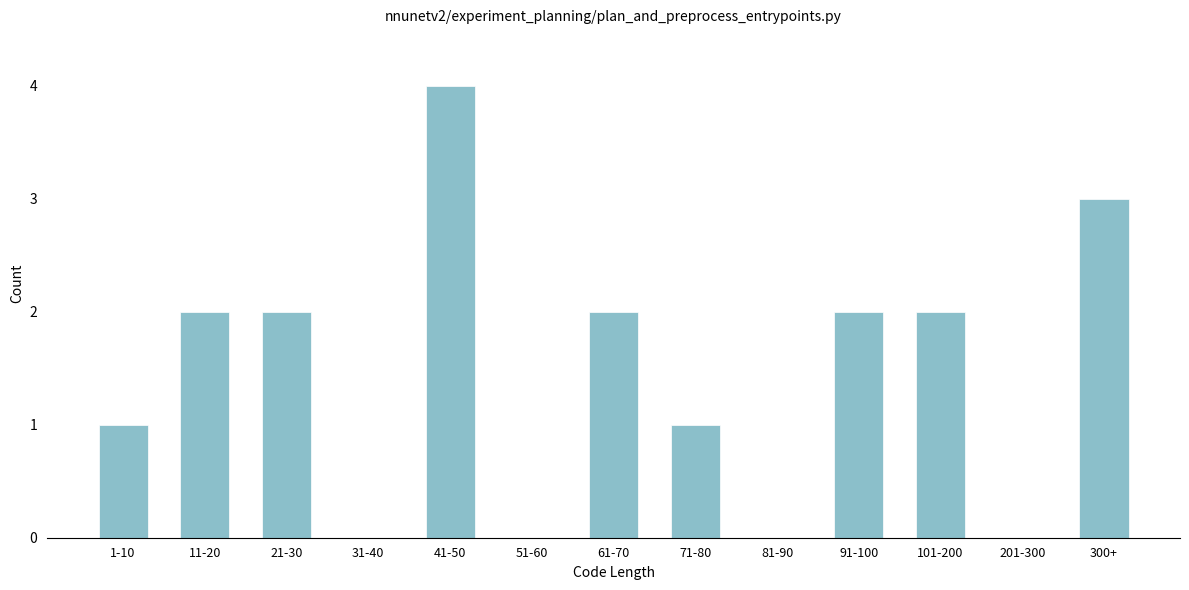

Reading left to right, list all the values displayed in this chart.

1-10=1	11-20=2	21-30=2	31-40=0	41-50=4	51-60=0	61-70=2	71-80=1	81-90=0	91-100=2	101-200=2	201-300=0	300+=3